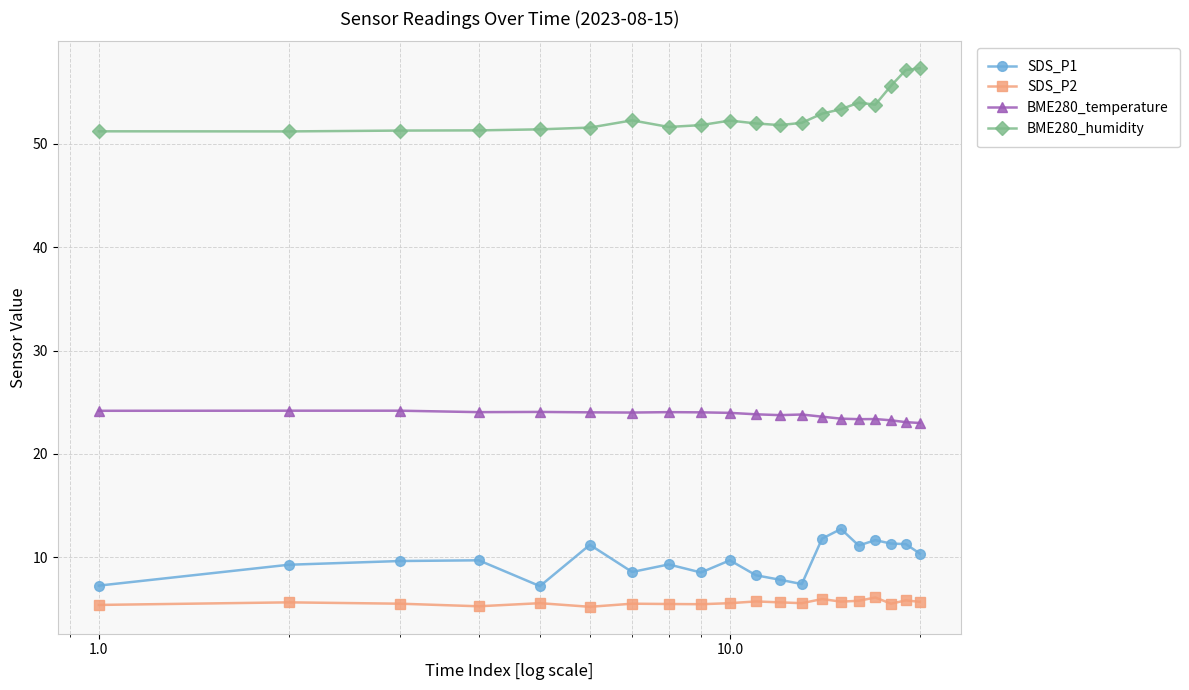

What is the value of the SDS_P2 point at the 14th from the left?

6.0